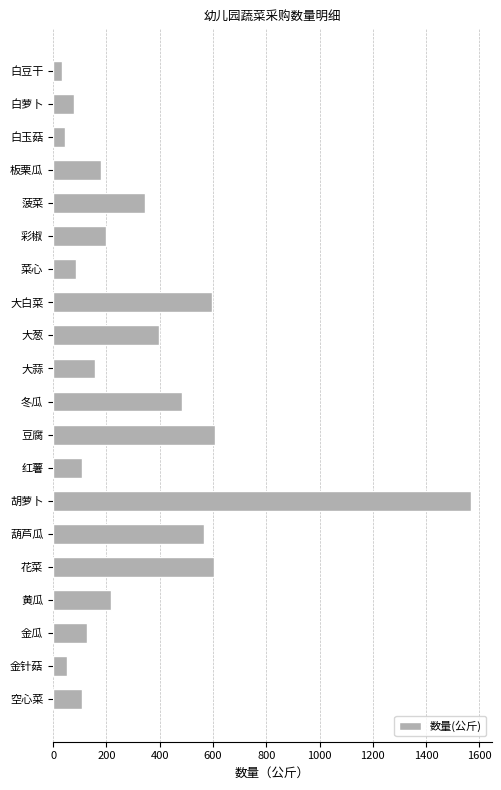

What is the difference between the maximum and minimum values?

1536.5